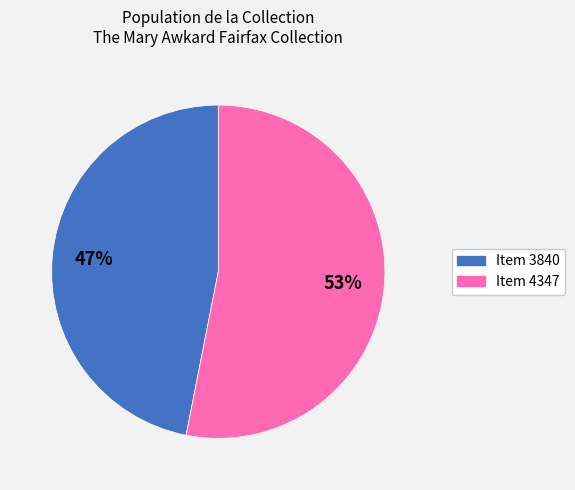

True or false: Item 4347 accounts for 53% of the total.

True